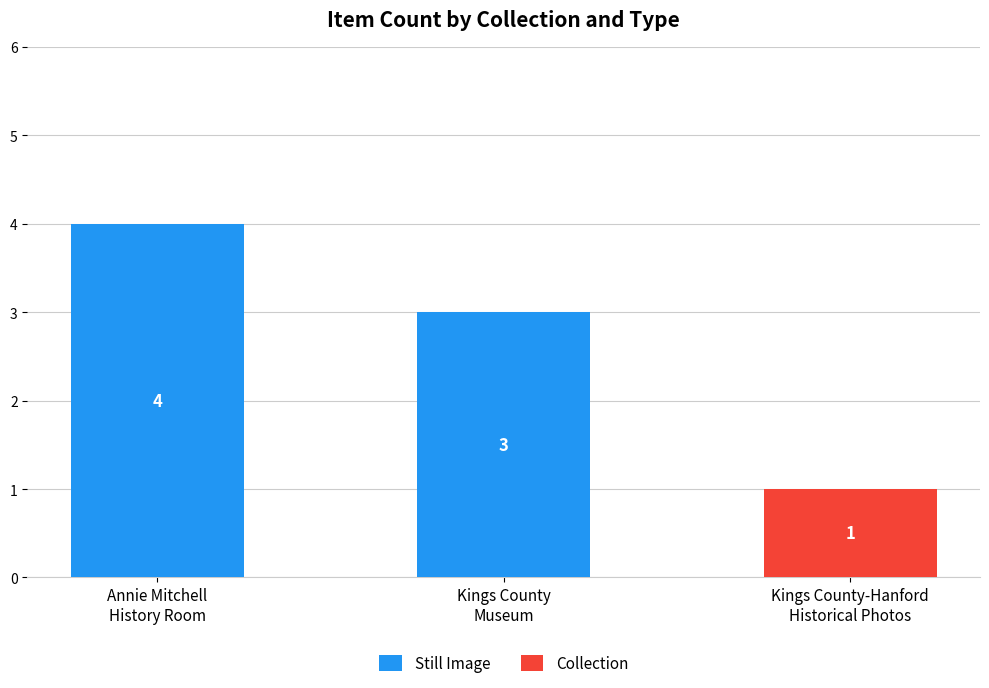

Is it true that Still Image equals 7 at Annie Mitchell
History Room?

False